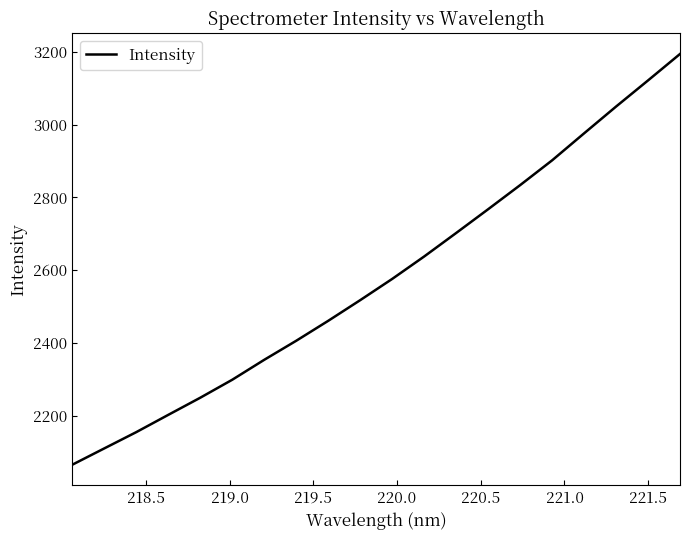

What is the difference between the maximum and minimum values?

1129.9